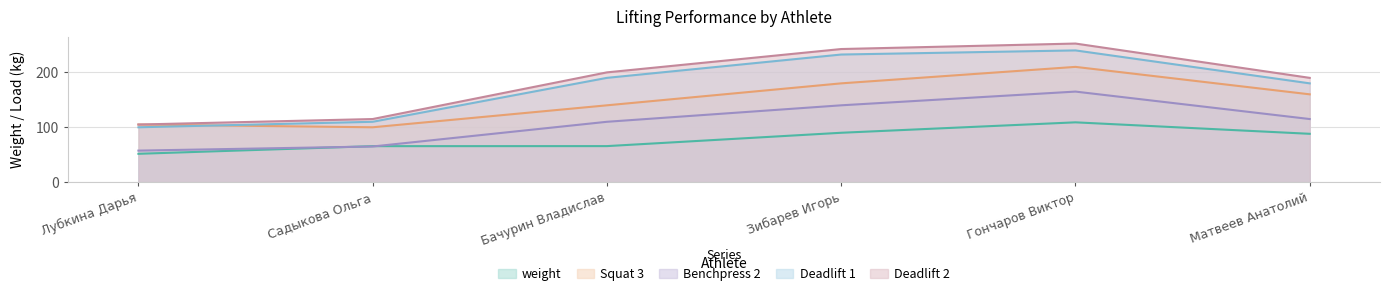

Where is Squat 3 nearest to the value 155?

Матвеев Анатолий